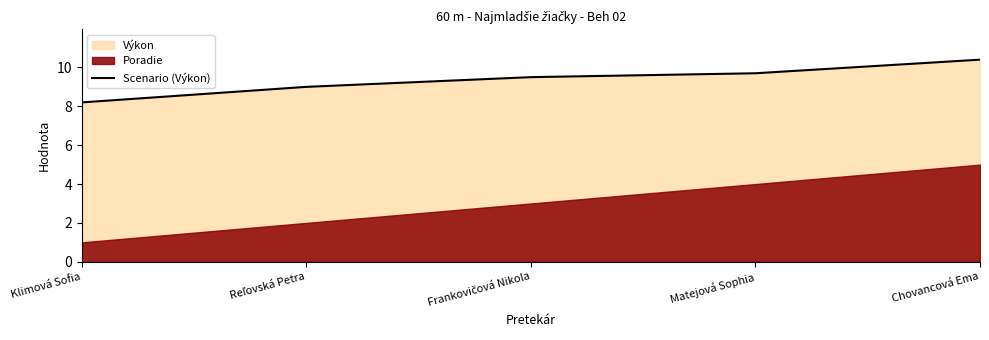

The chart shows a value of 4.3 at Frankovičová Nikola. True or false?

False